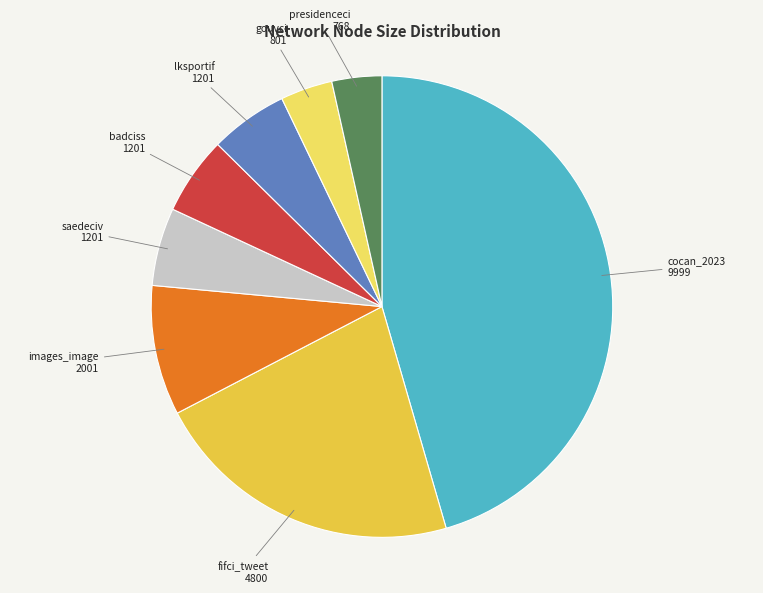

Is there any slice that represents more than half of the pie?

No